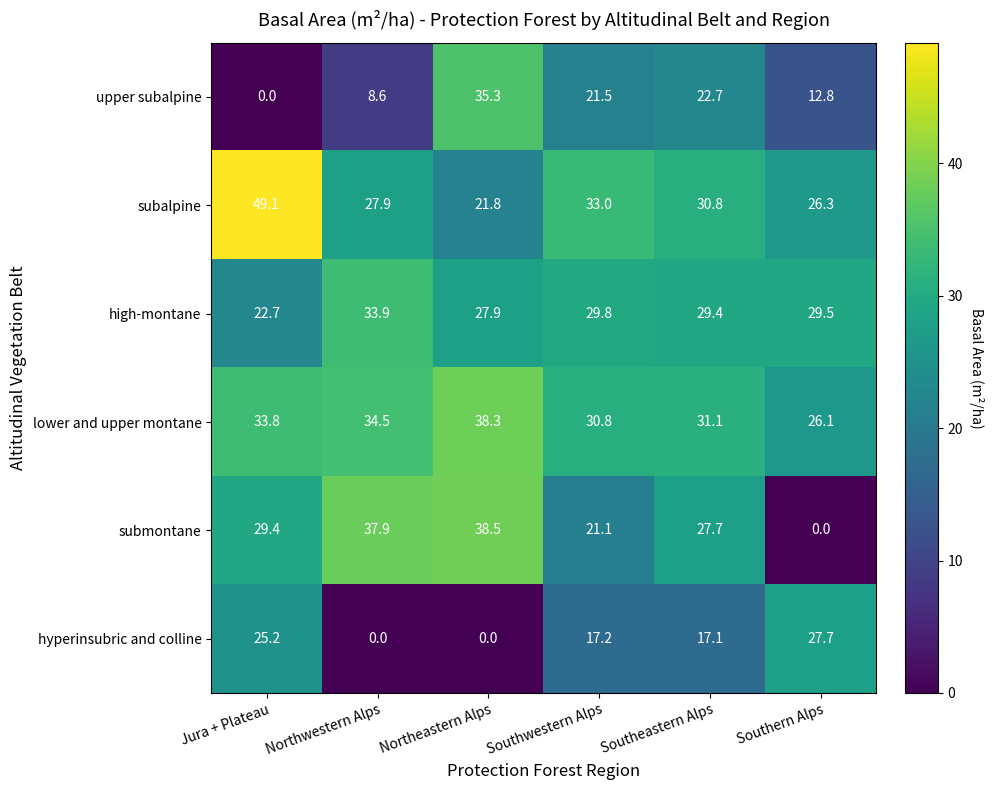

Between Northeastern Alps and Southwestern Alps, which series saw the biggest shift?

submontane